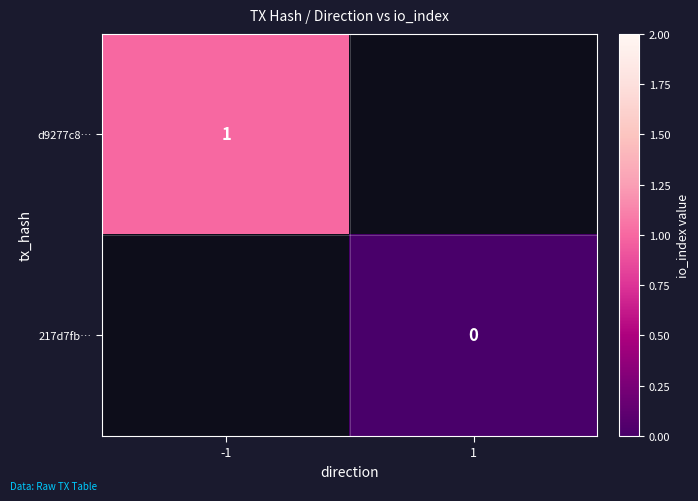

How many distinct data groups are displayed?

2